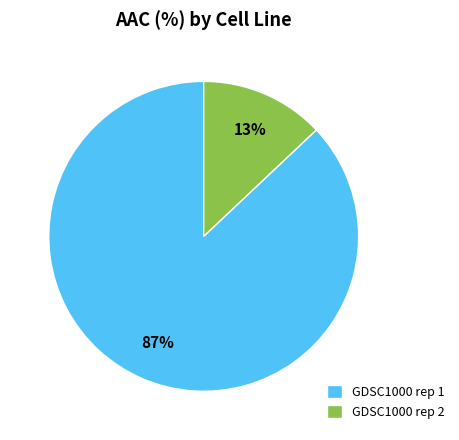

Which category has the smallest portion of the pie?

GDSC1000 rep 2